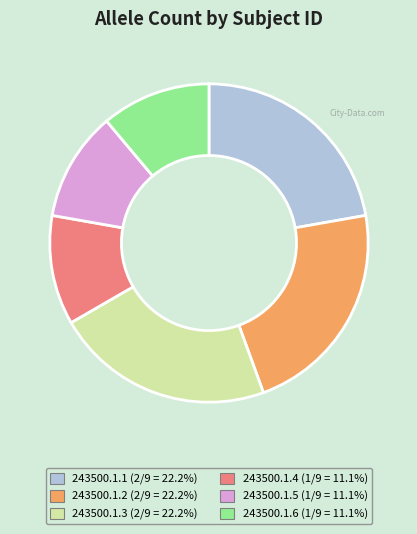

Does 243500.1.1 account for over 50% of the chart?

No